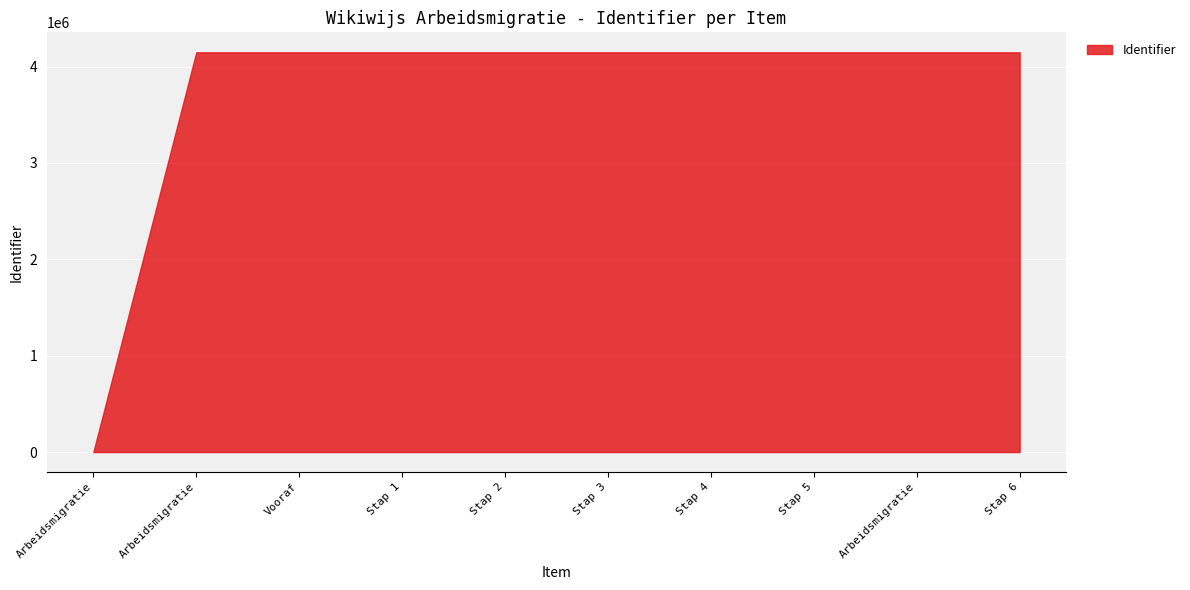

True or false: the data shows 4147637 at Stap 3.

True